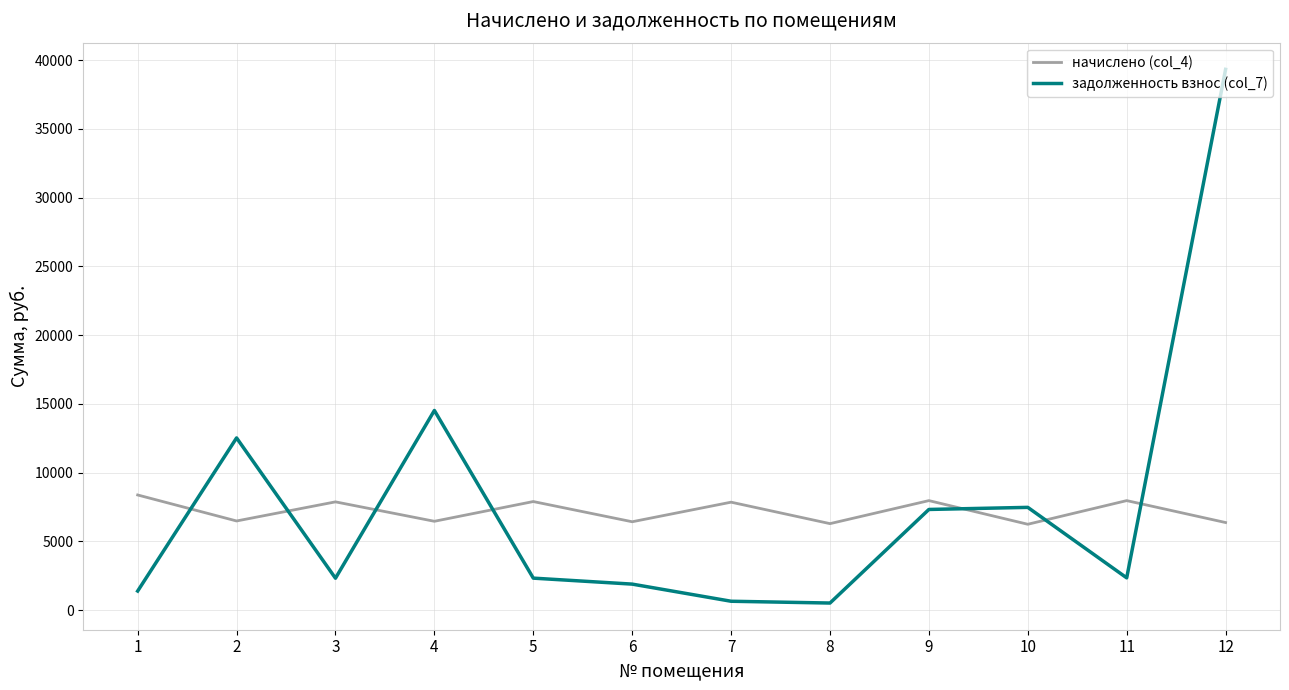

What is the sum of all начислено (col_4) values?

86287.0